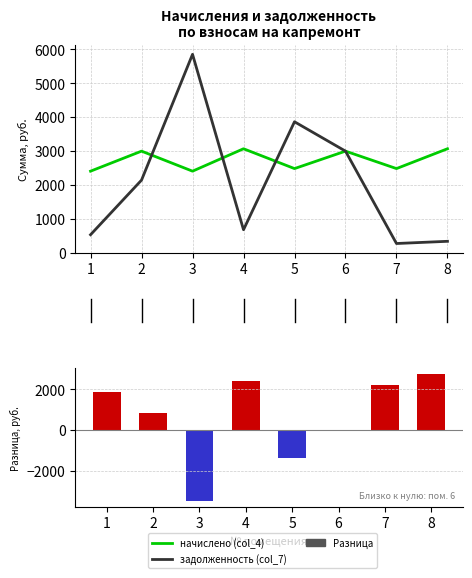

What is the difference between the maximum and second lowest values in the начислено (col_4) series?

661.1